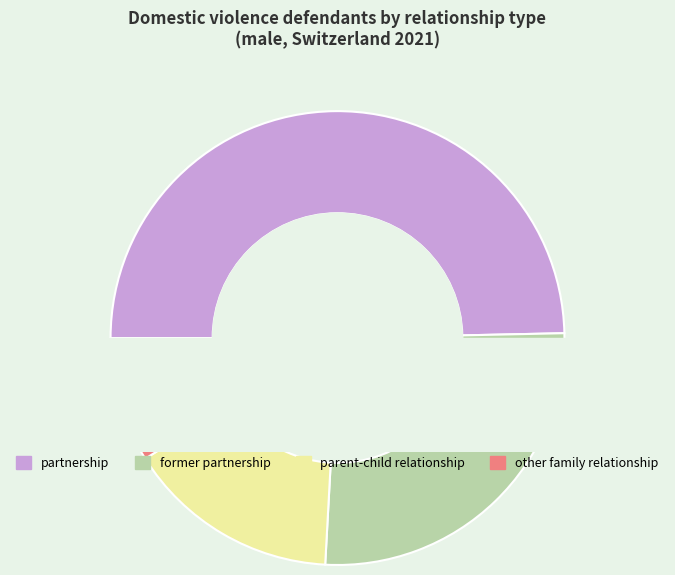

Is there a majority slice in this chart?

No